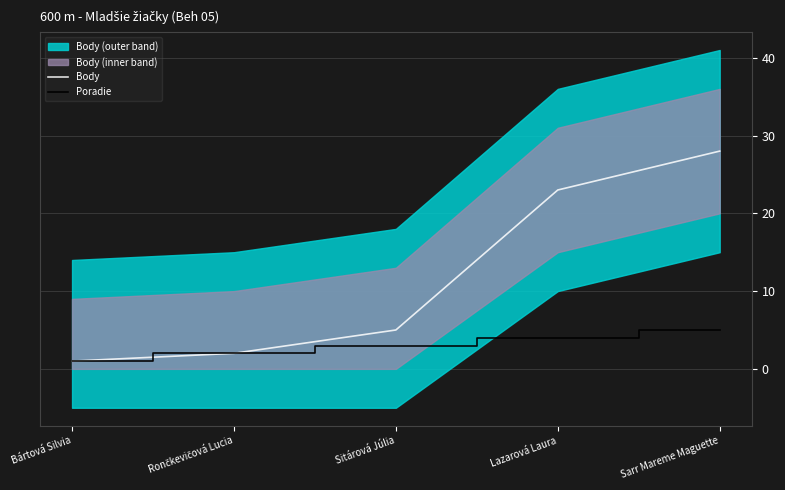

What is the value of the Poradie point at the 5th from the left?

5